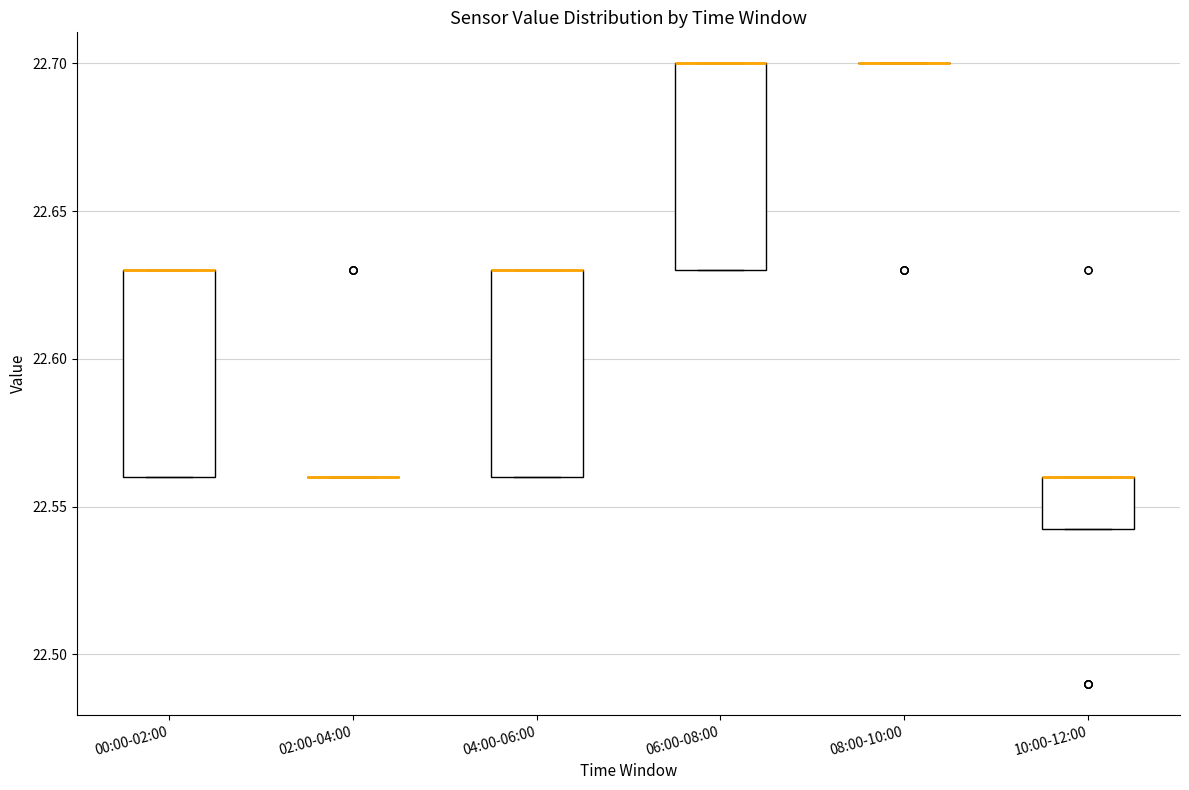

Reading left to right, read every box against the y-axis: the position of its median line, the range the box covers, and the ends of its whiskers. The values are not printed on the chart, so give them approximately, as read against the axis.

00:00-02:00: median 22.630 (drawn on the box's upper edge), box 22.560 to 22.630, whiskers 22.560 to 22.630
02:00-04:00: box collapsed to a line at 22.560, whiskers 22.560 to 22.560
04:00-06:00: median 22.630 (drawn on the box's upper edge), box 22.560 to 22.630, whiskers 22.560 to 22.630
06:00-08:00: median 22.700 (drawn on the box's upper edge), box 22.630 to 22.700, whiskers 22.630 to 22.700
08:00-10:00: box collapsed to a line at 22.700, whiskers 22.700 to 22.700
10:00-12:00: median 22.560 (drawn on the box's upper edge), box 22.545 to 22.560, whiskers 22.545 to 22.560